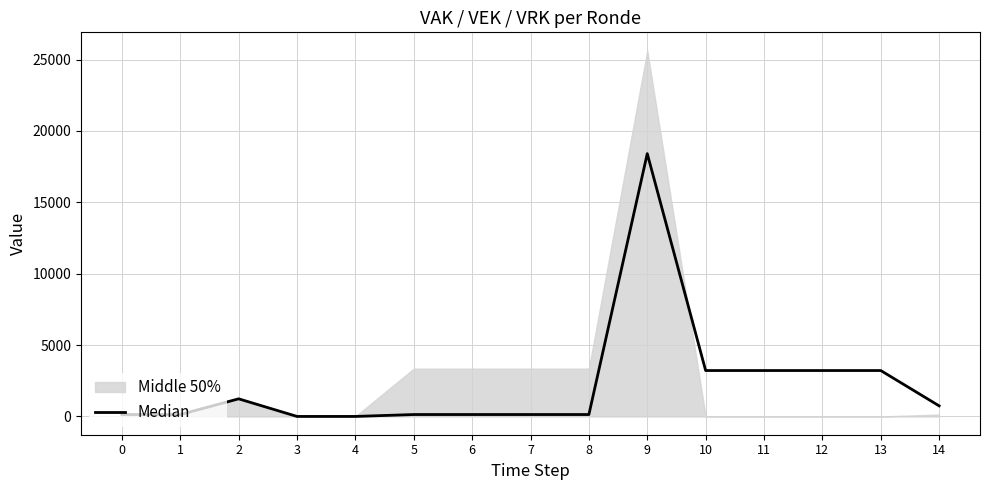

How many categories are shown in the chart?

15